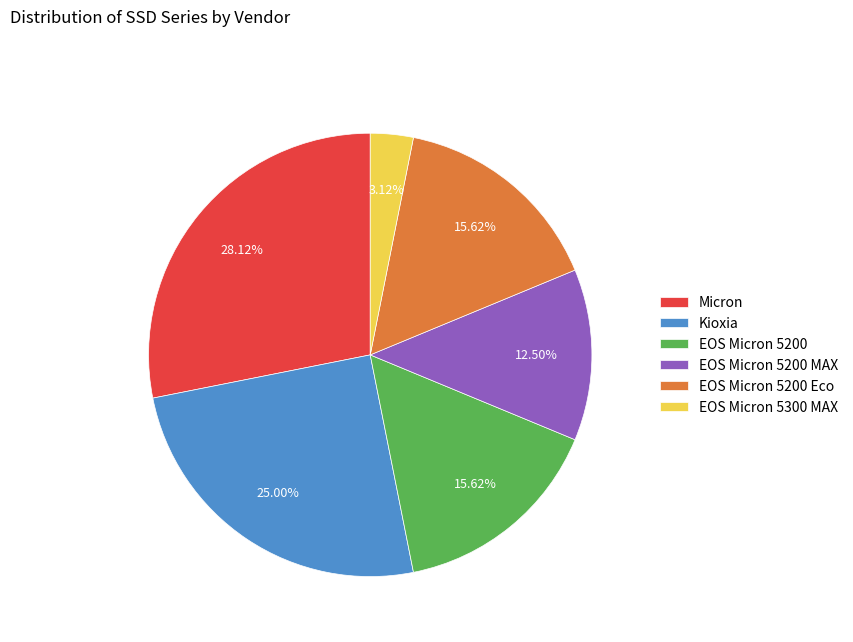

What portion of the pie excludes EOS Micron 5200 MAX?

87.5%